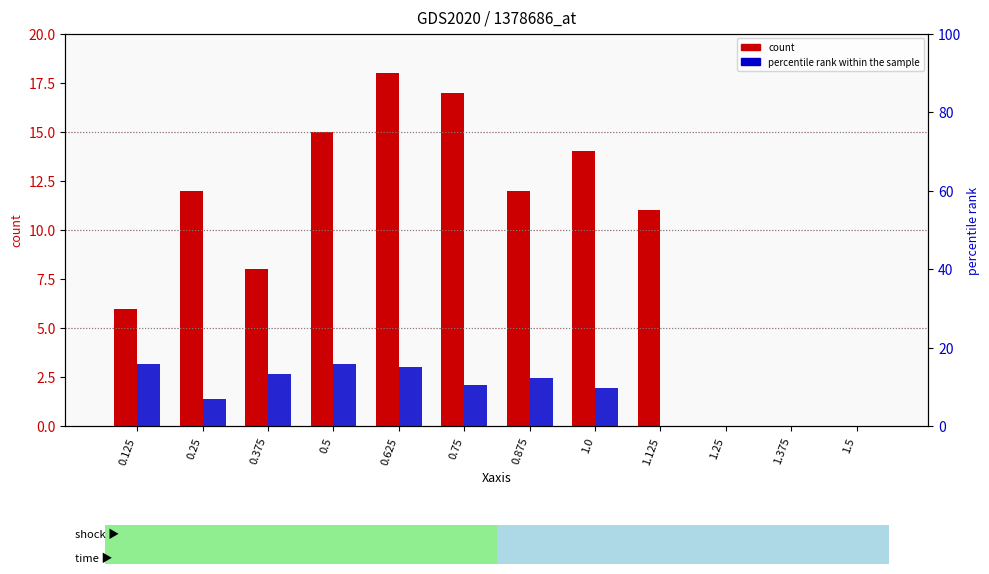

Which has a higher value, 1.25 or 0.125?

0.125